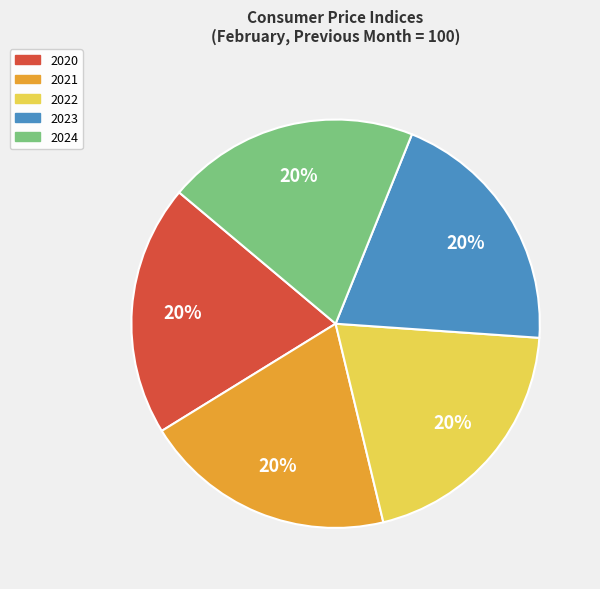

To the nearest percent, what percentage of the pie is 2020?

20%